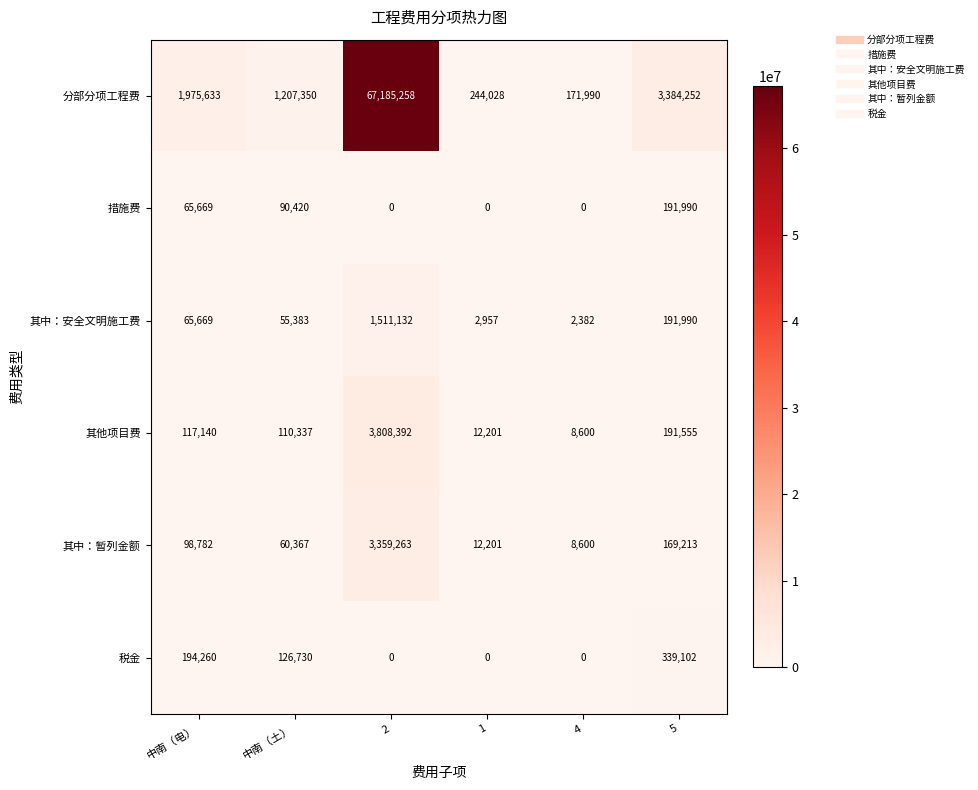

What is the sum of the 其中：暂列金额 values at 4 and 5?

177813